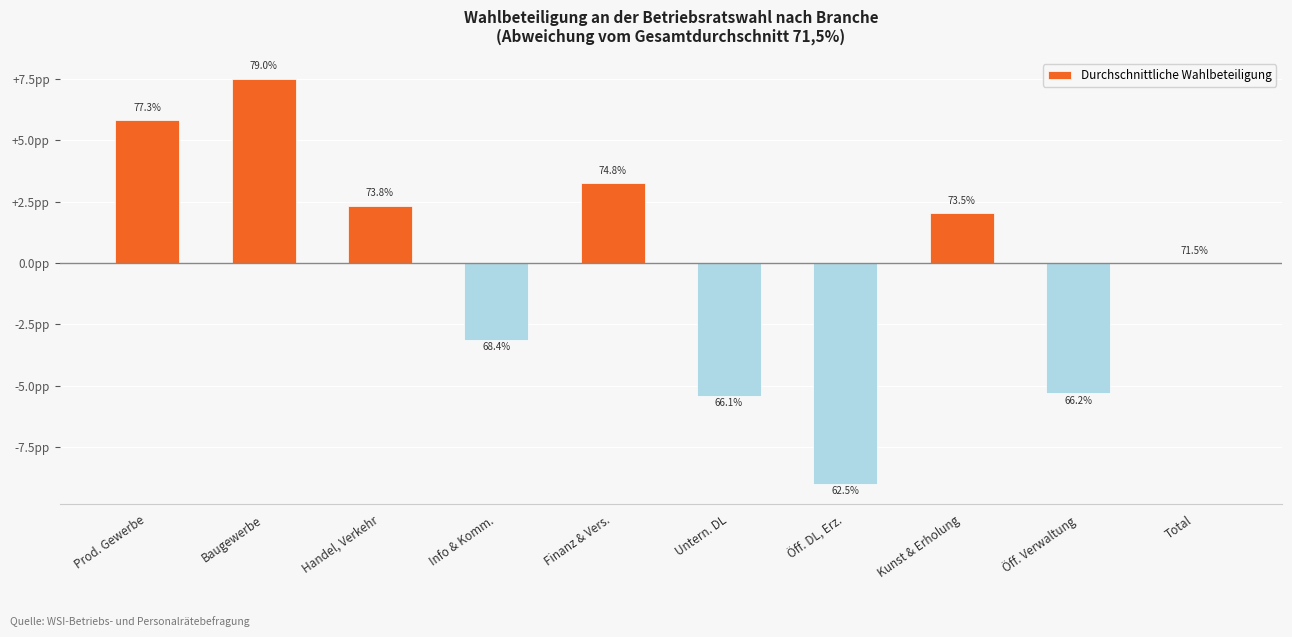

Where is the data nearest to the value 0?

Total